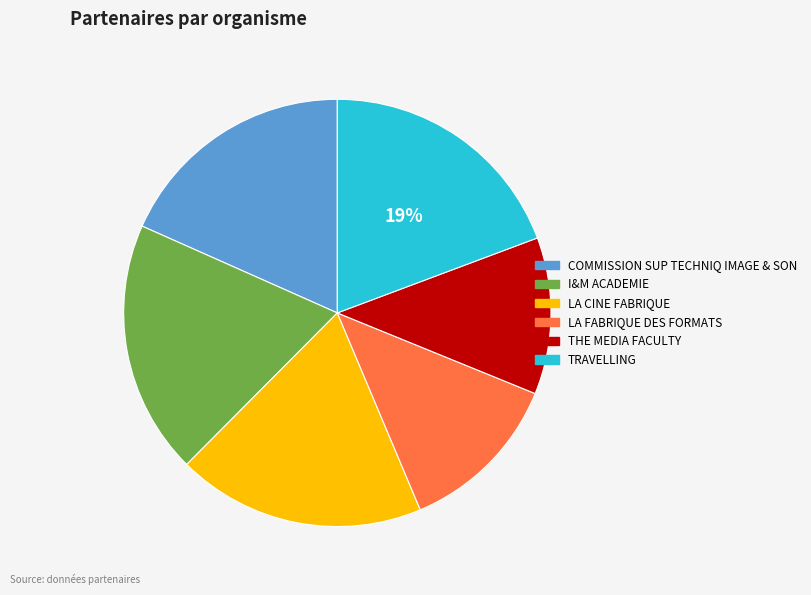

To the nearest percent, what portion does LA CINE FABRIQUE represent?

19%